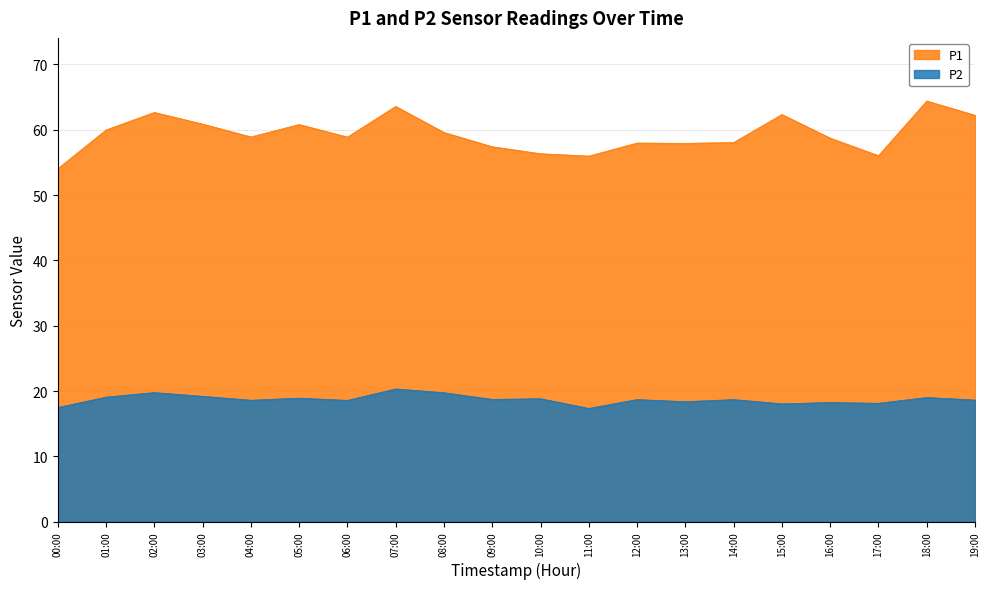

True or false: P1 and P2 cross at least once.

False